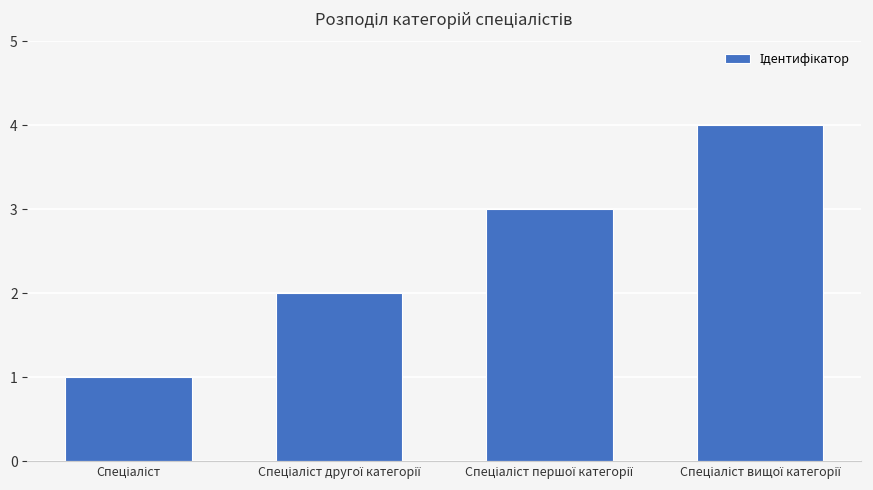

What is the sum of all values?

10